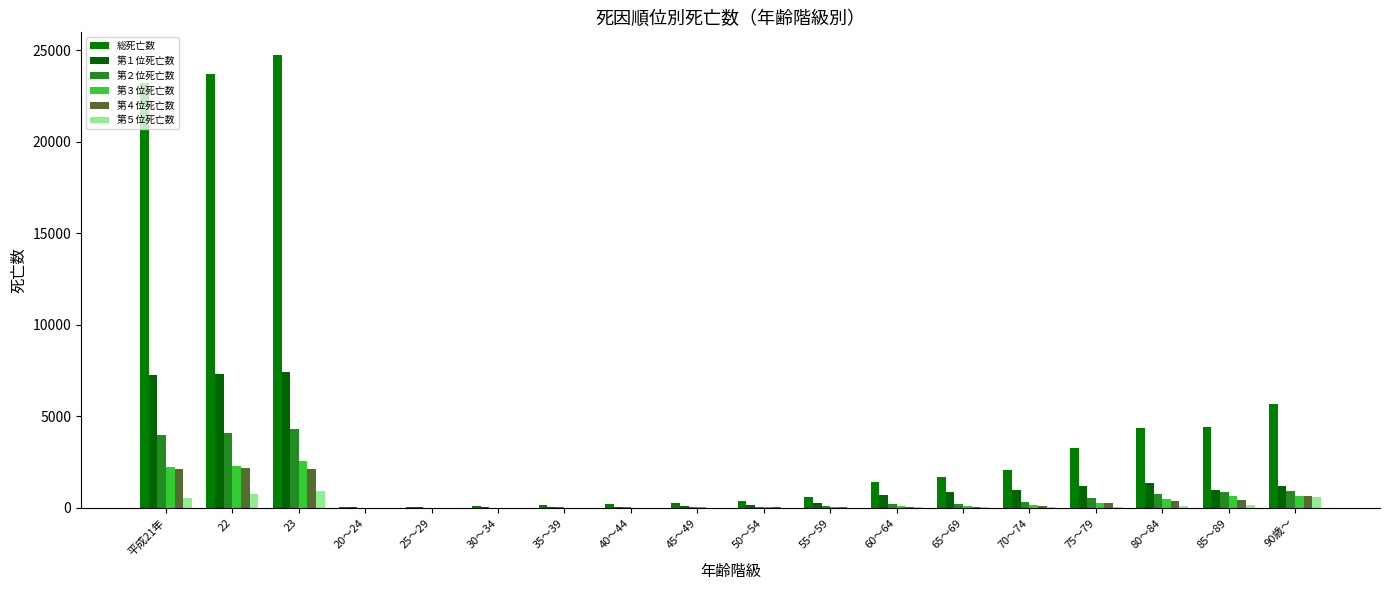

Is the value of 第１位死亡数 at 70～74 greater than the value of 第４位死亡数 at 平成21年?

No